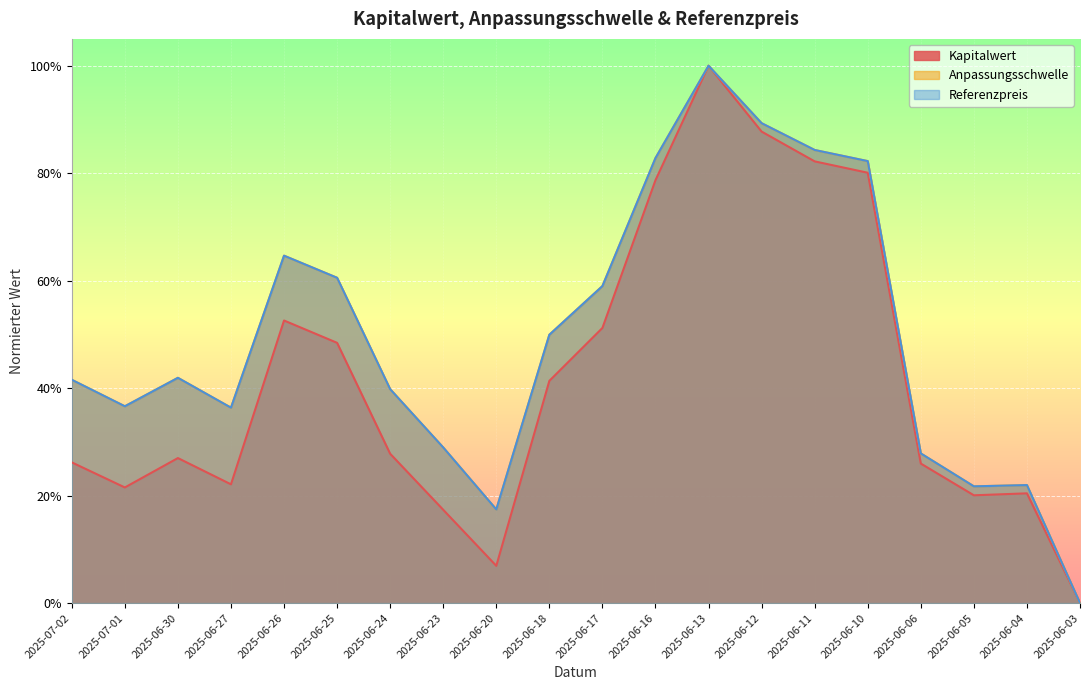

True or false: Anpassungsschwelle and Kapitalwert cross at least once.

False